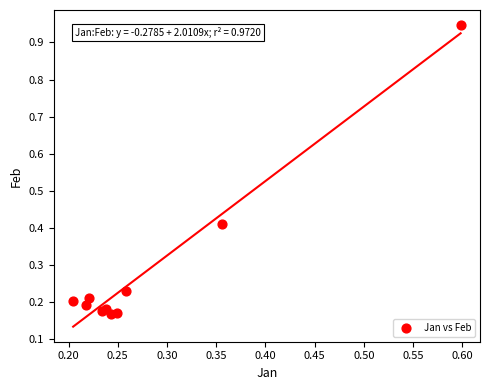

What is the average Y value?

0.3